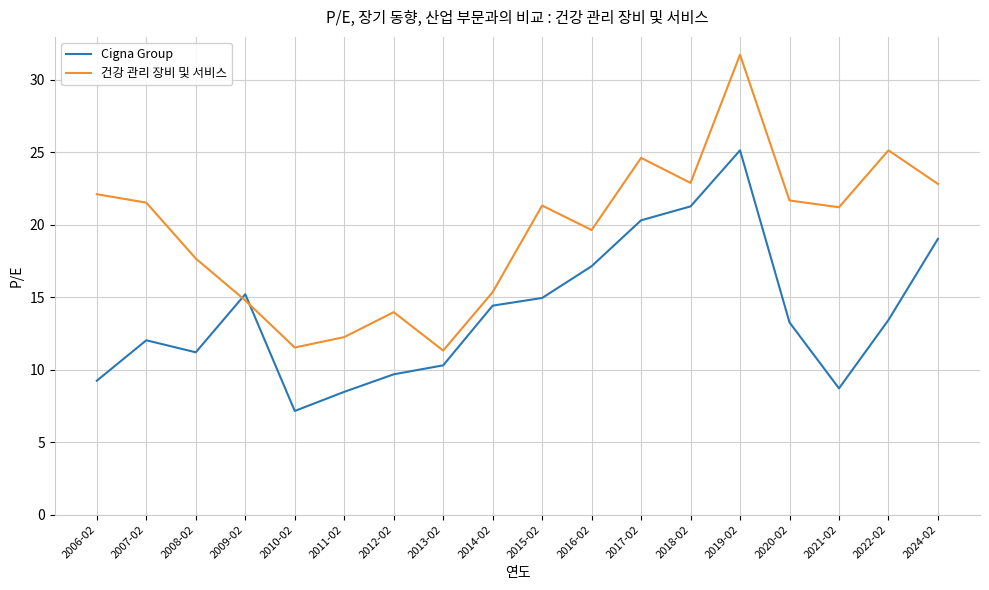

At which category is the sum across all series the highest?

2019-02